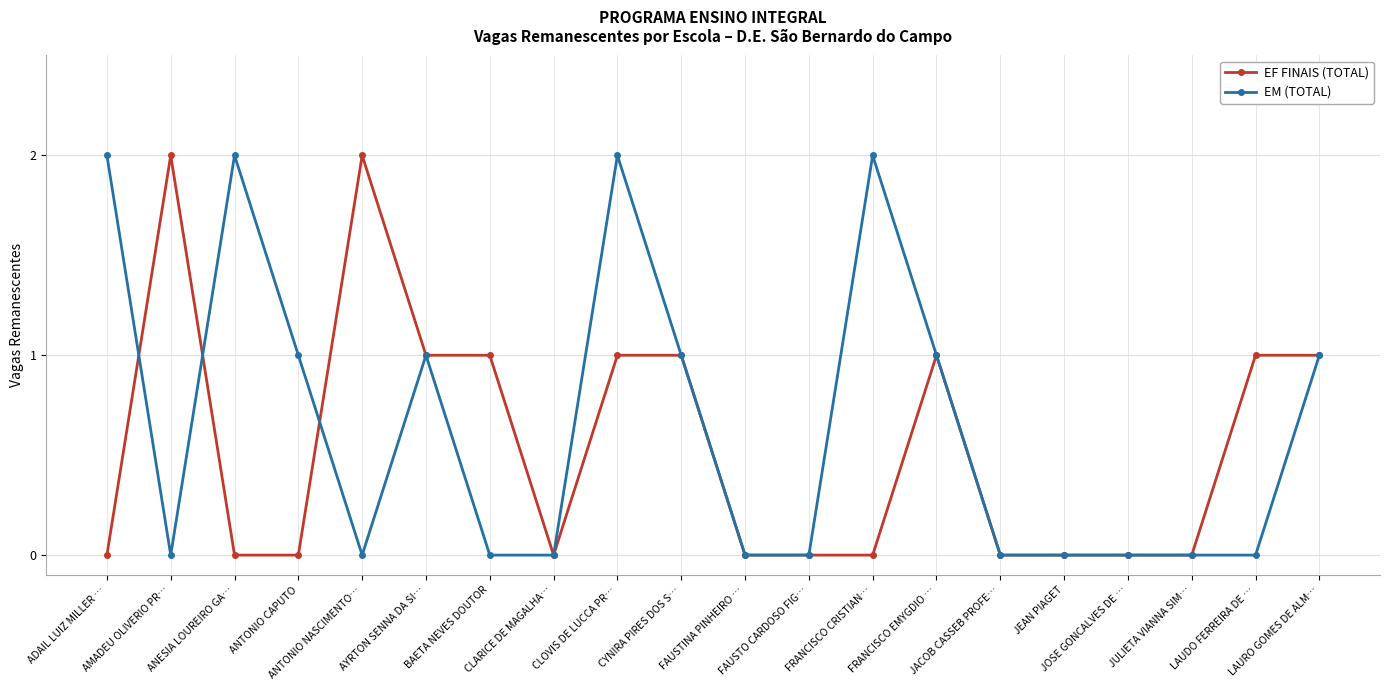

Between JULIETA VIANNA SIM… and JOSE GONCALVES DE …, which is larger?

JULIETA VIANNA SIM…